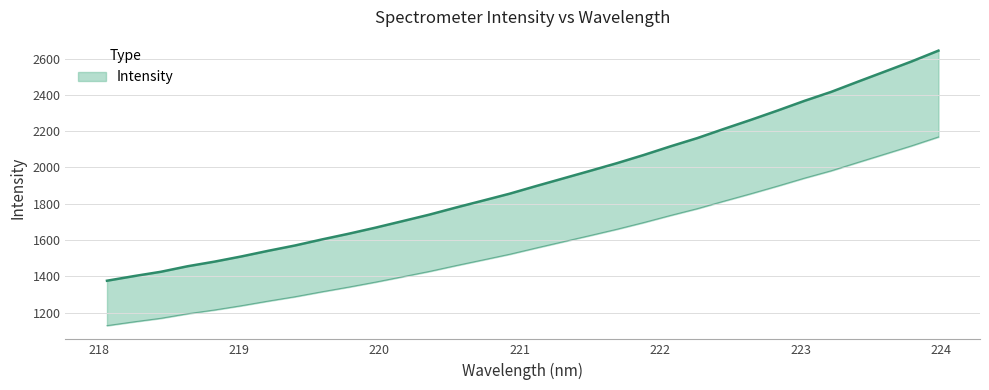

What is the change in value from 219.0156 to 220.1623?

+159.5